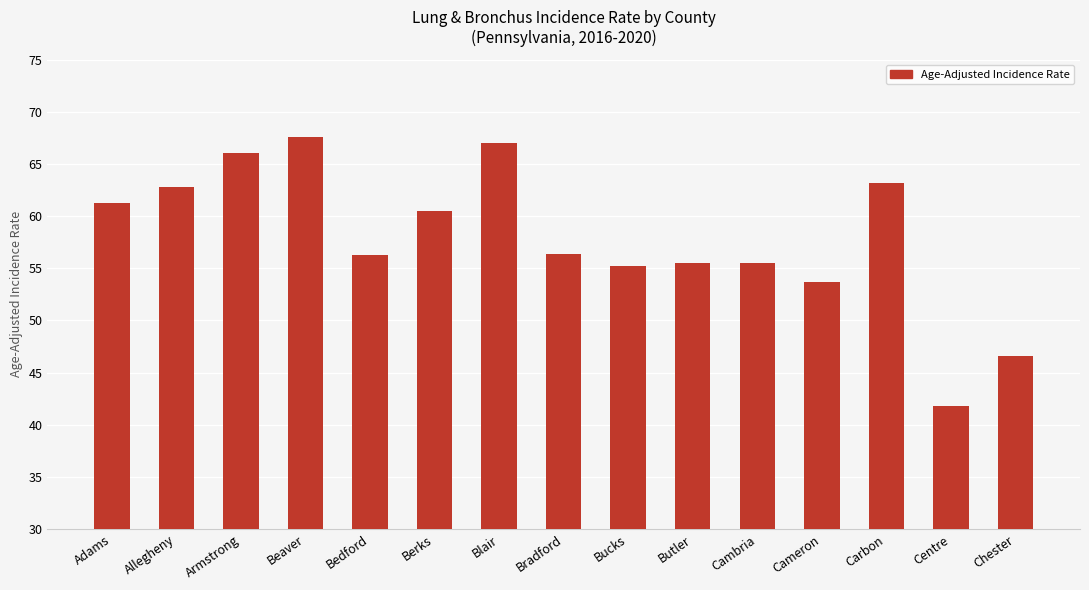

At which label does the data first exceed 56?

Adams